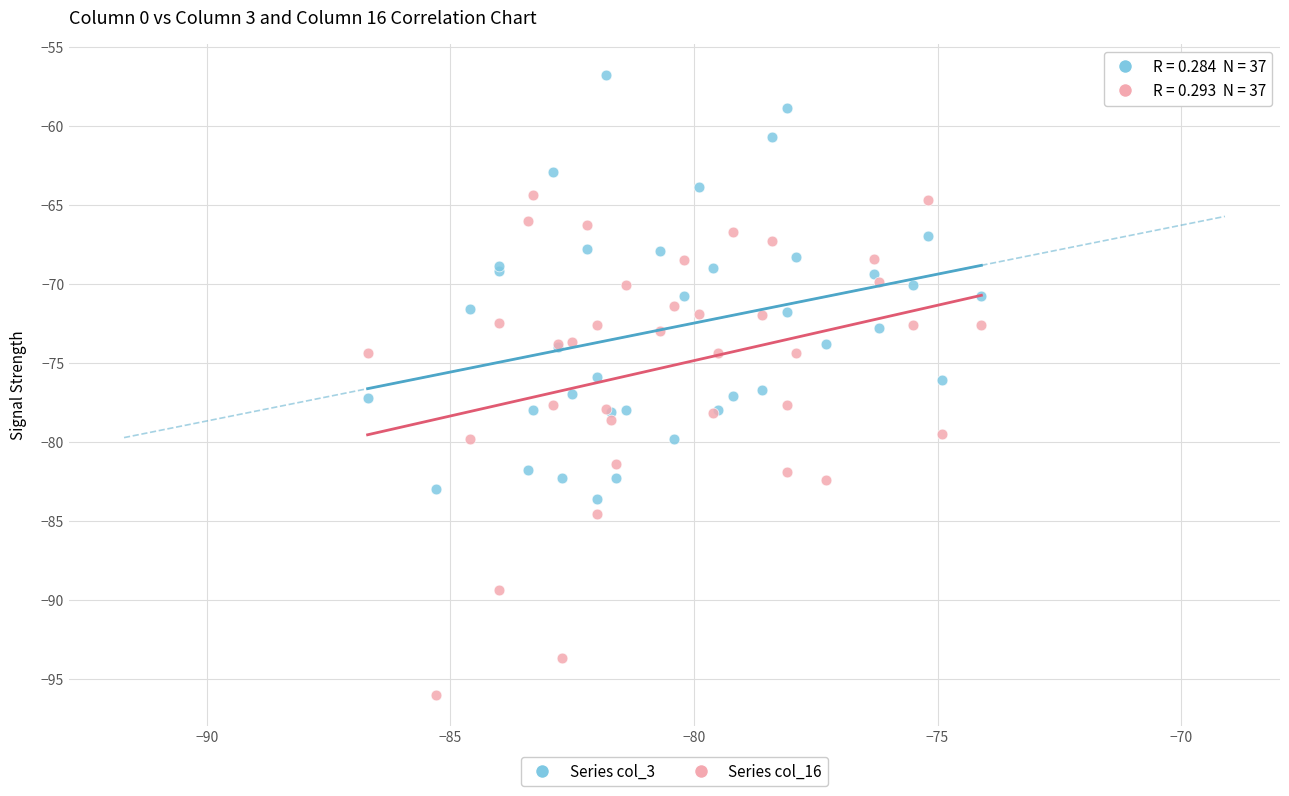

Which series has the widest spread of Y values?

Series col_16